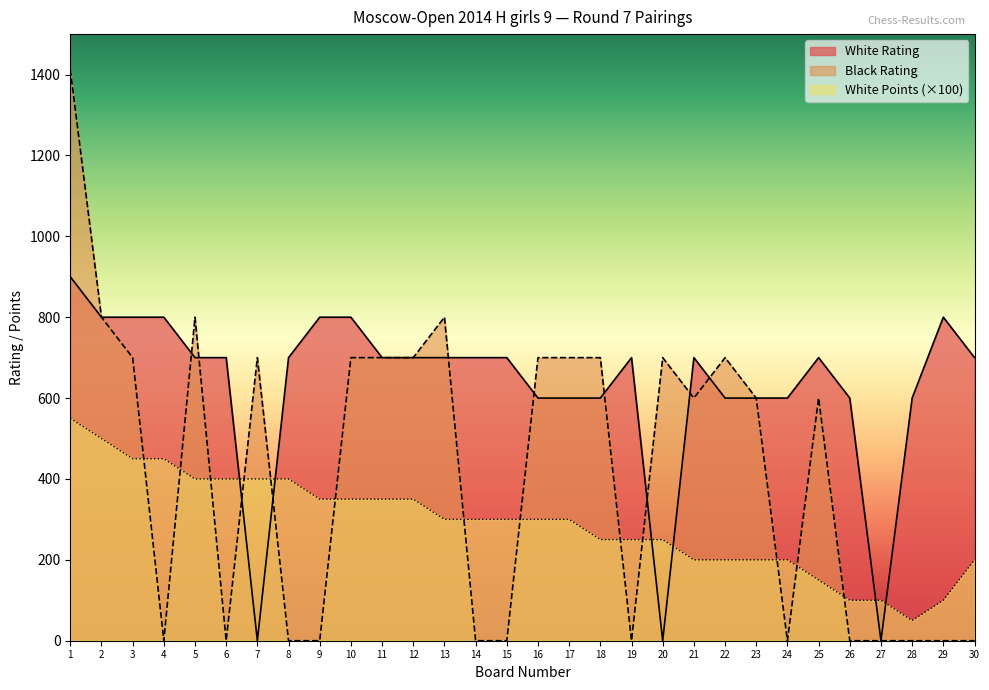

What are all the series names shown in the legend?

White Rating, Black Rating, White Points (×100)